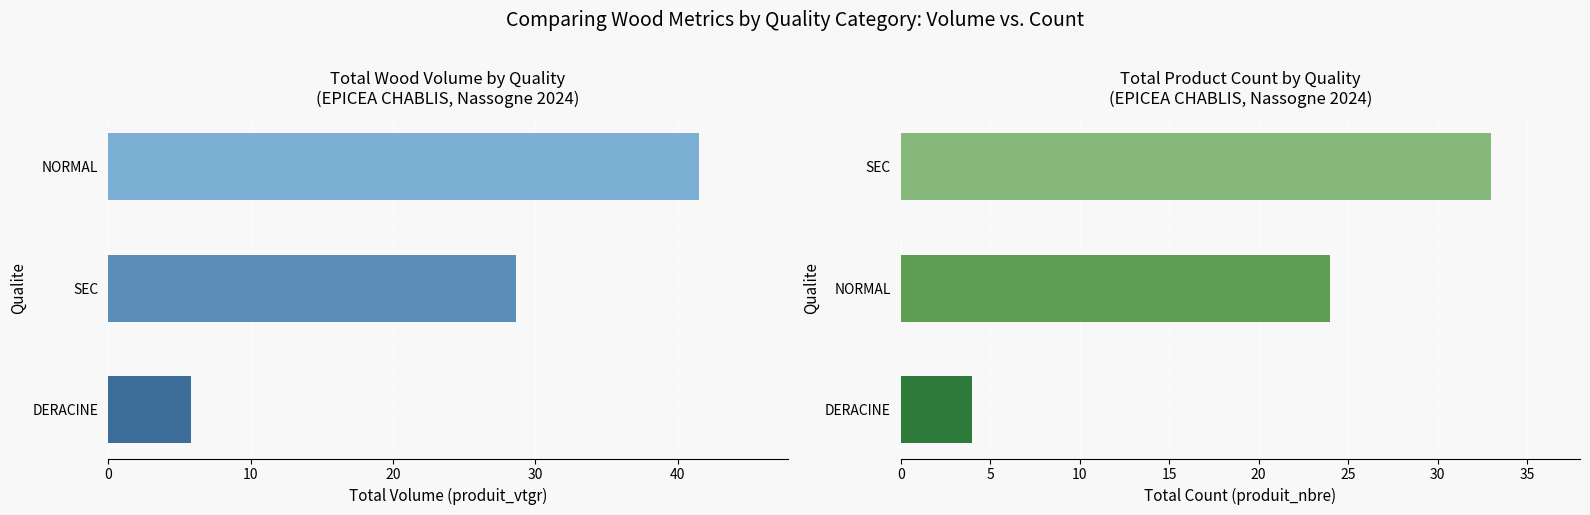

The value of produit_vtgr at SEC is 28.6. True or false?

True